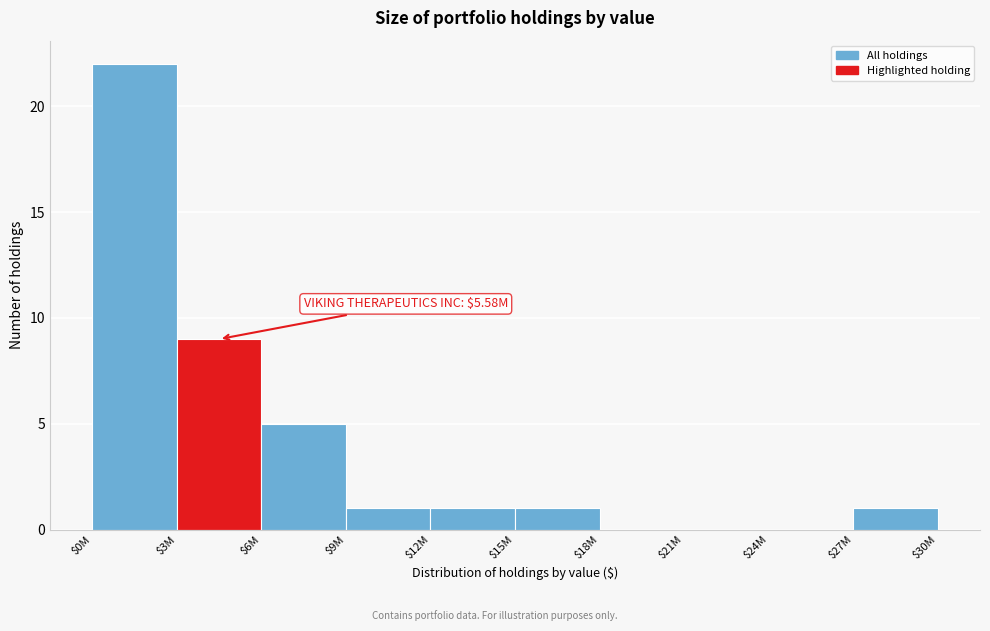

What is the maximum value shown in the chart?

22